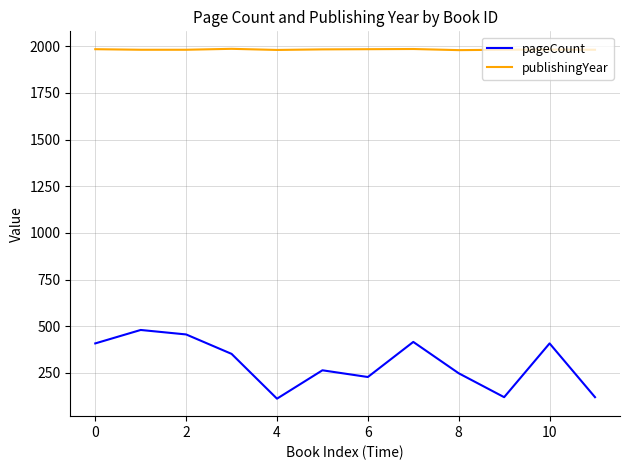

Which series has the largest total across all categories?

publishingYear